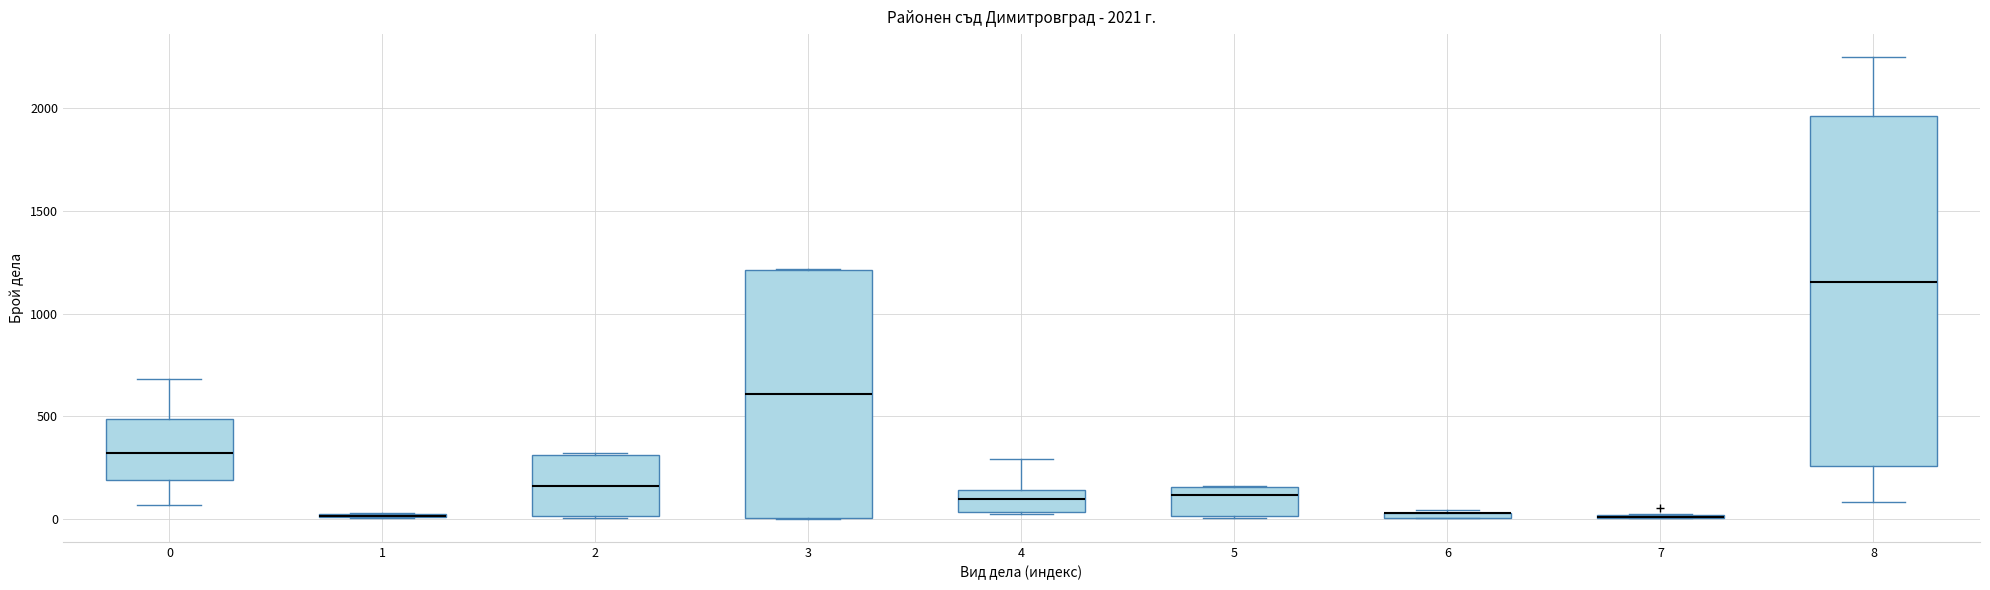

Comparing the boxes themselves (not the whiskers), which one is the tallest?

8